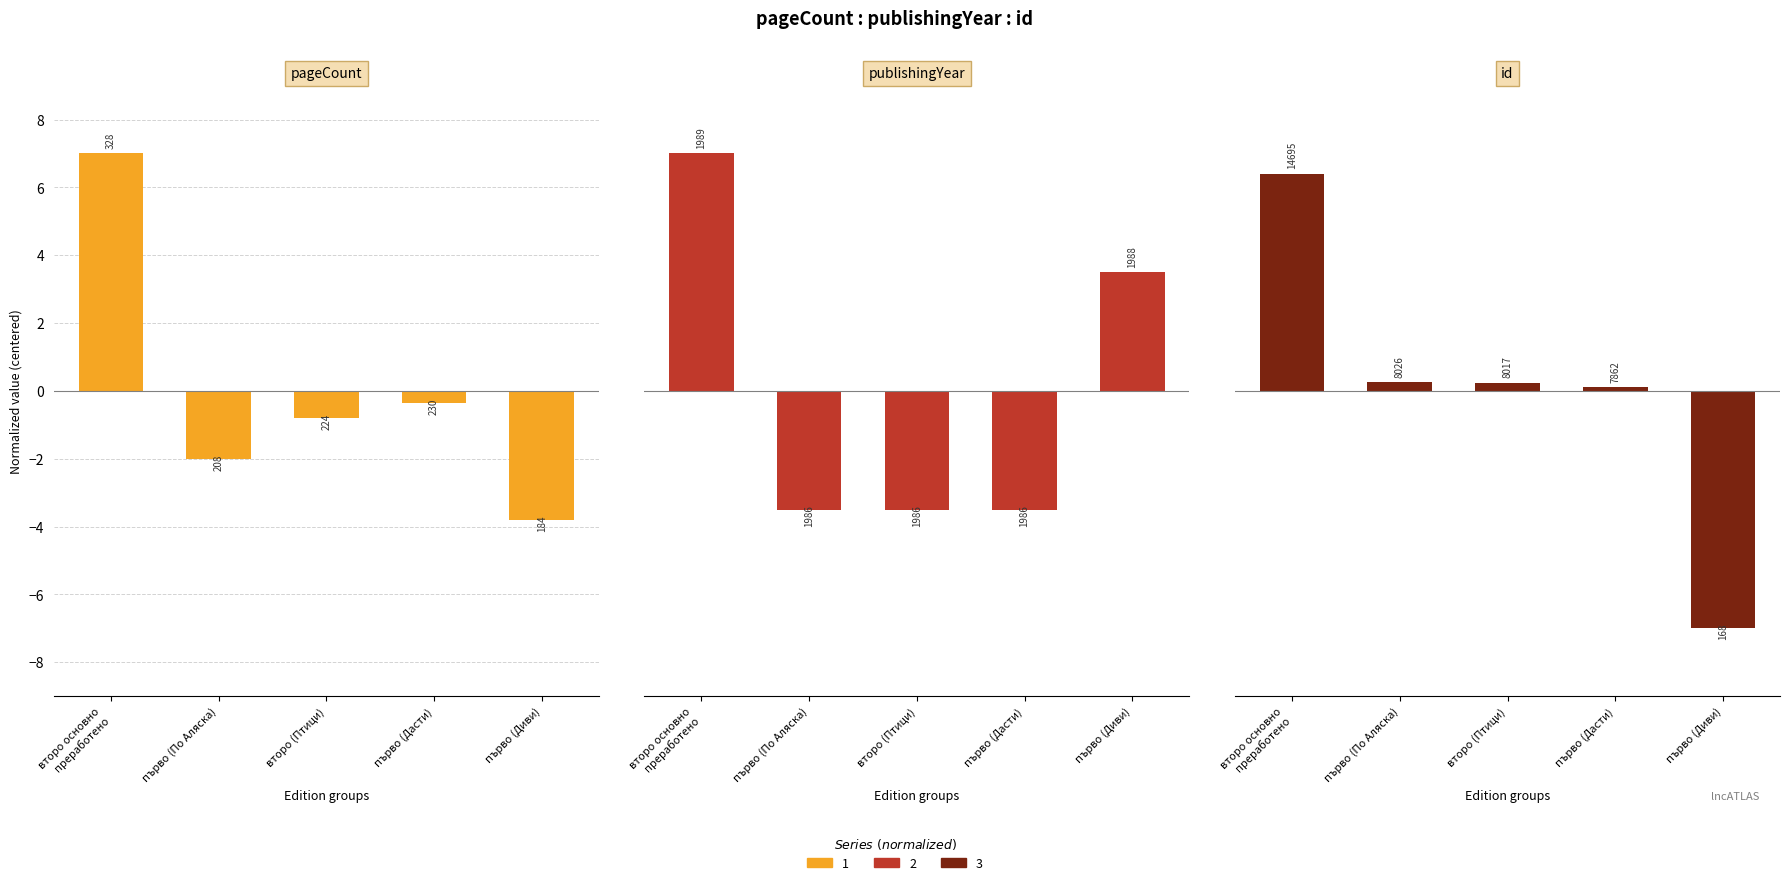

Reading left to right, list all the values displayed in this chart.

pageCount: 7.0	-2.0	-0.8	-0.4	-3.8
publishingYear: 7.0	-3.5	-3.5	-3.5	3.5
id: 6.4	0.3	0.2	0.1	-7.0